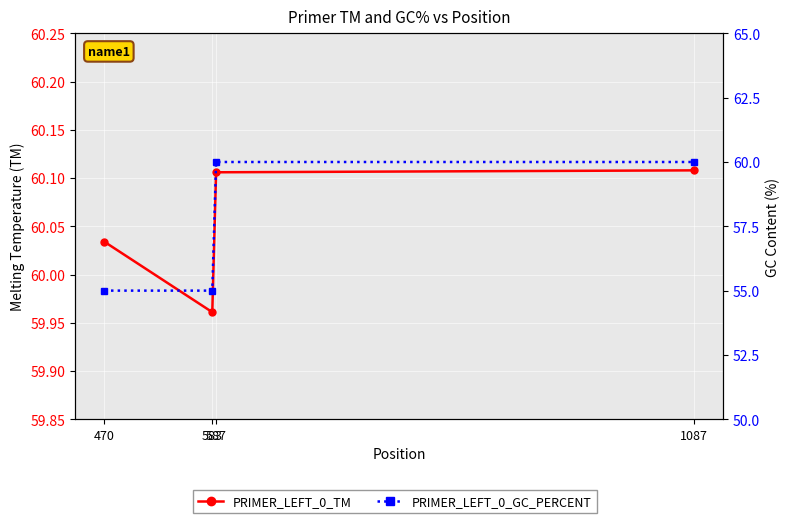

List the labels in order of PRIMER_LEFT_0_TM value, smallest first.

583, 470, 587, 1087